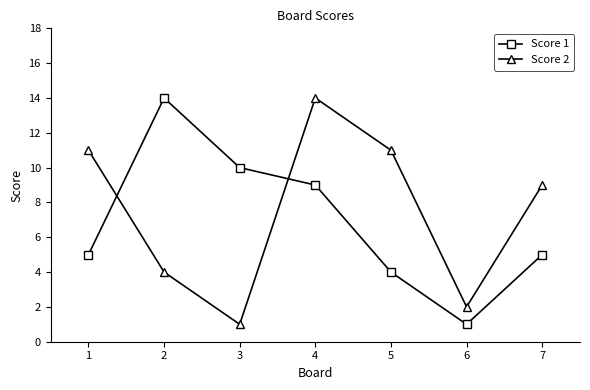

What is the difference between the Score 2 values at 3 and 1?

10